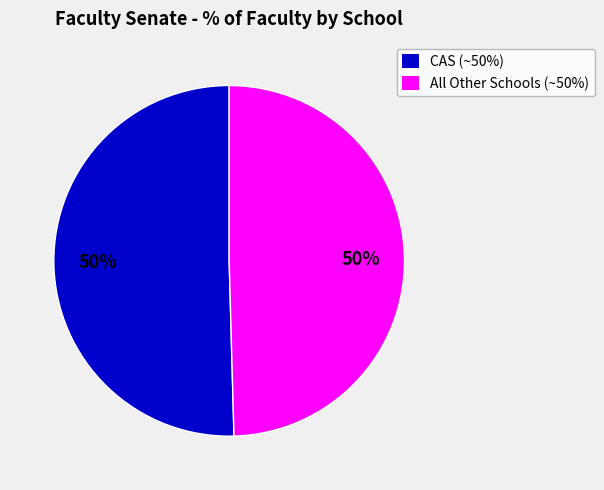

Approximately how many times larger is the value at CAS (~50%) compared to All Other Schools (~50%)?

1.0